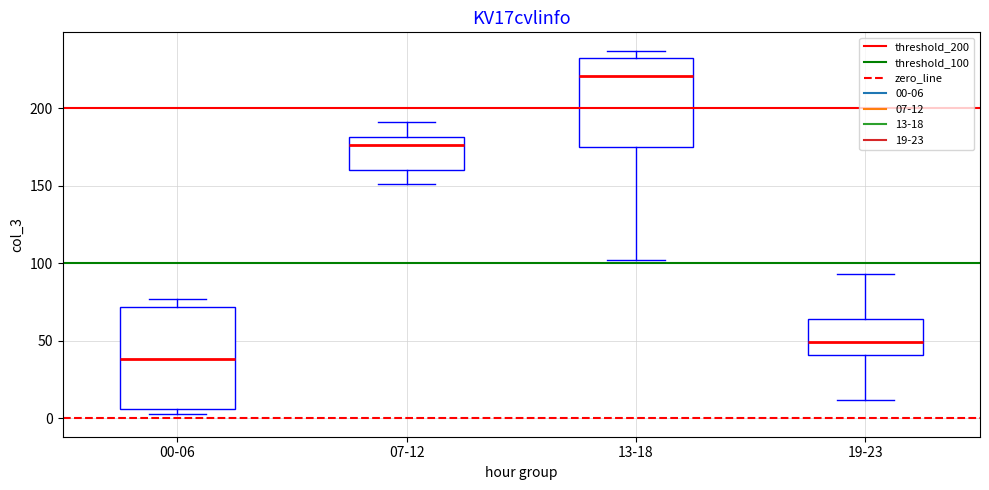

Which box is the tallest, from its lower edge to its upper edge?

00-06